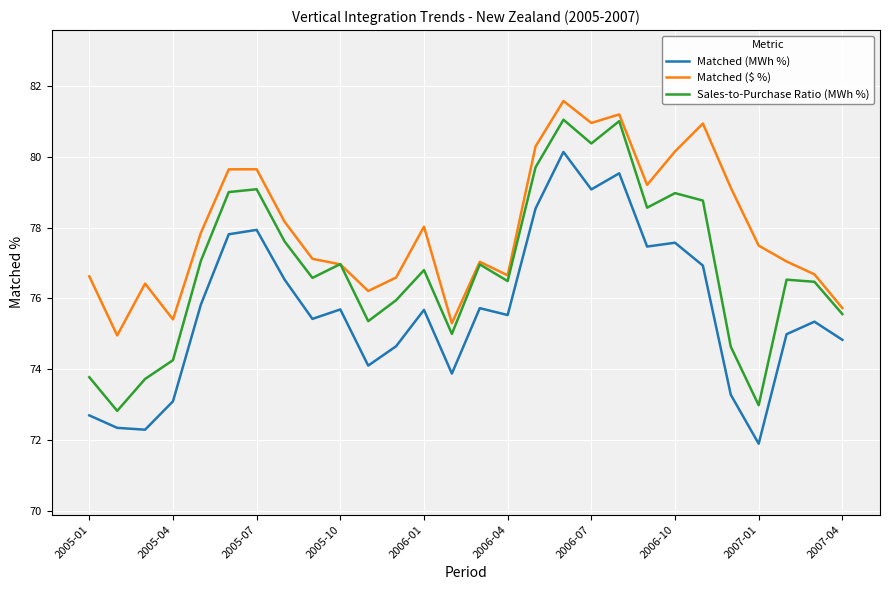

Rank the series by their average value, from lowest to highest.

Matched (MWh %), Sales-to-Purchase Ratio (MWh %), Matched ($ %)